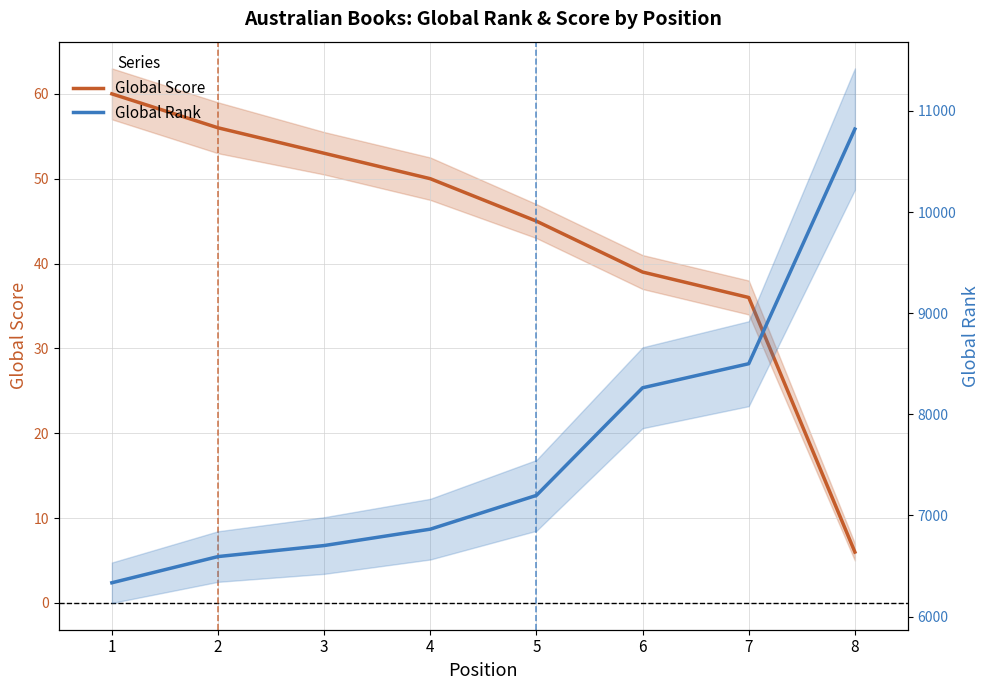

List the series in order of their peak value, highest first.

Global Rank, Global Score